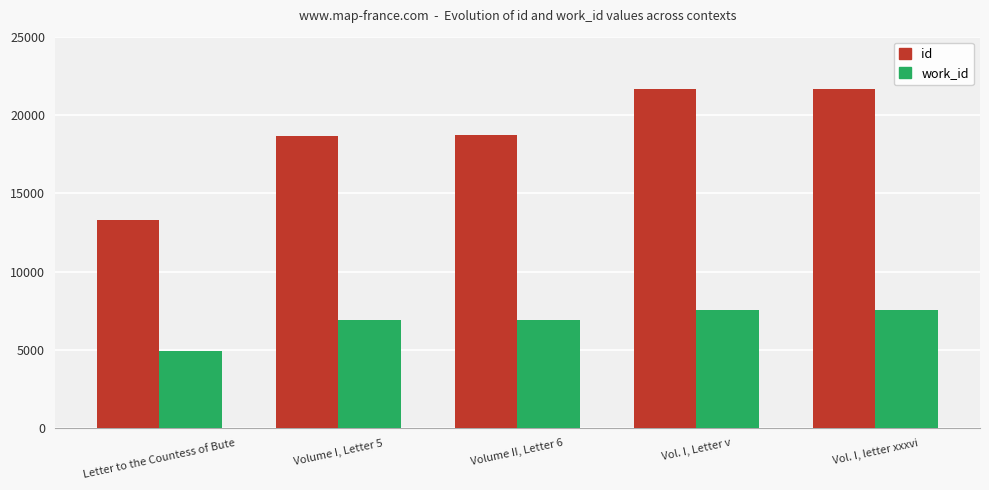

How many groups of bars are there?

5